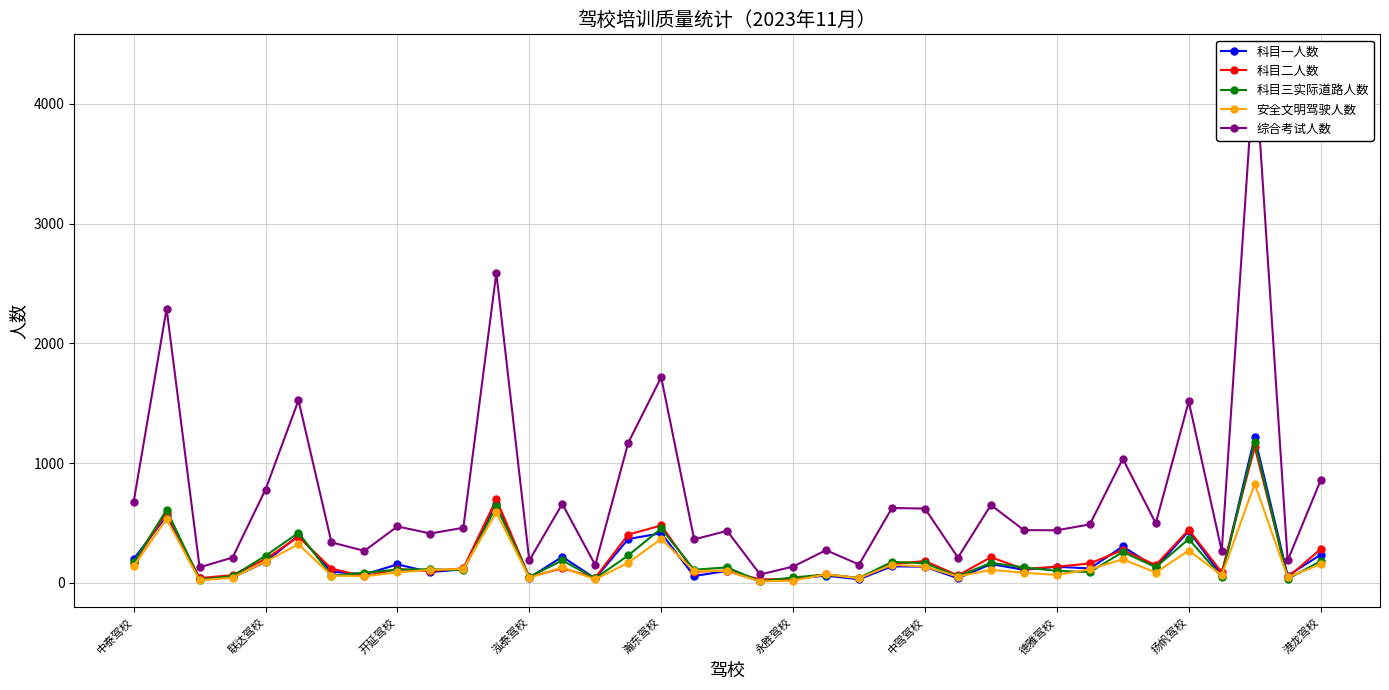

What is the maximum value for 科目一人数?

1219